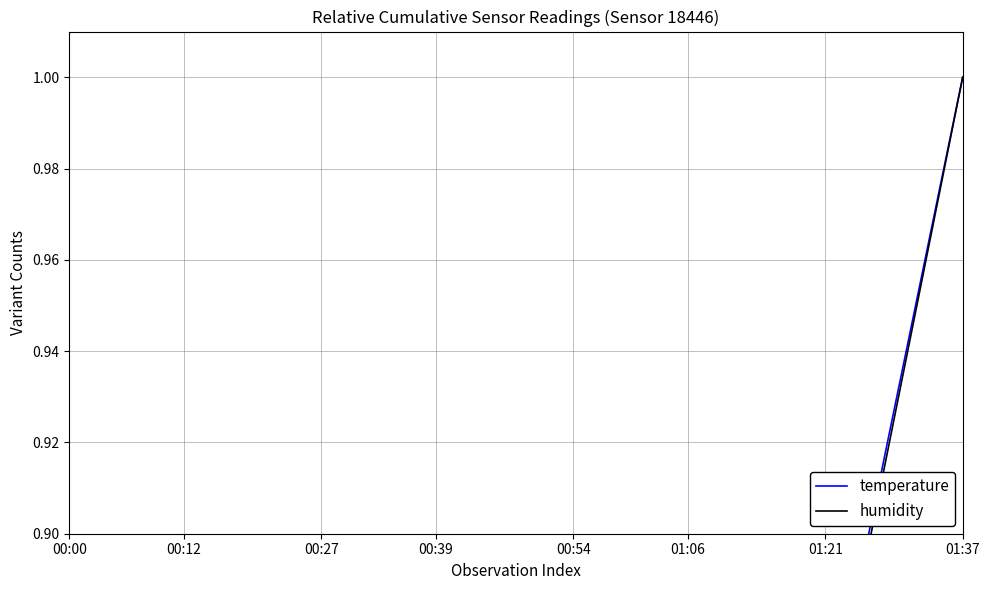

Is the value of temperature at 00:27 greater than the value of humidity at 22?

No